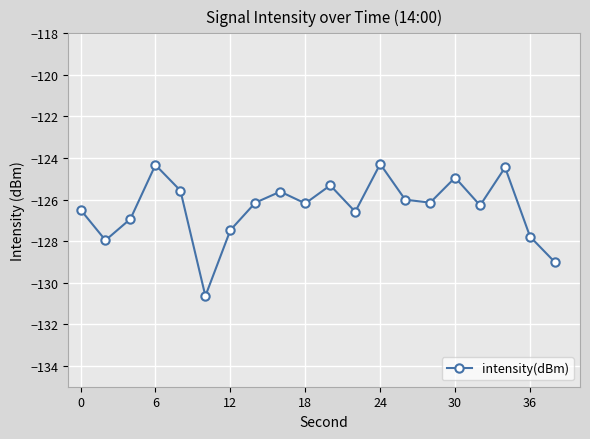

What is the minimum value shown in the chart?

-130.6